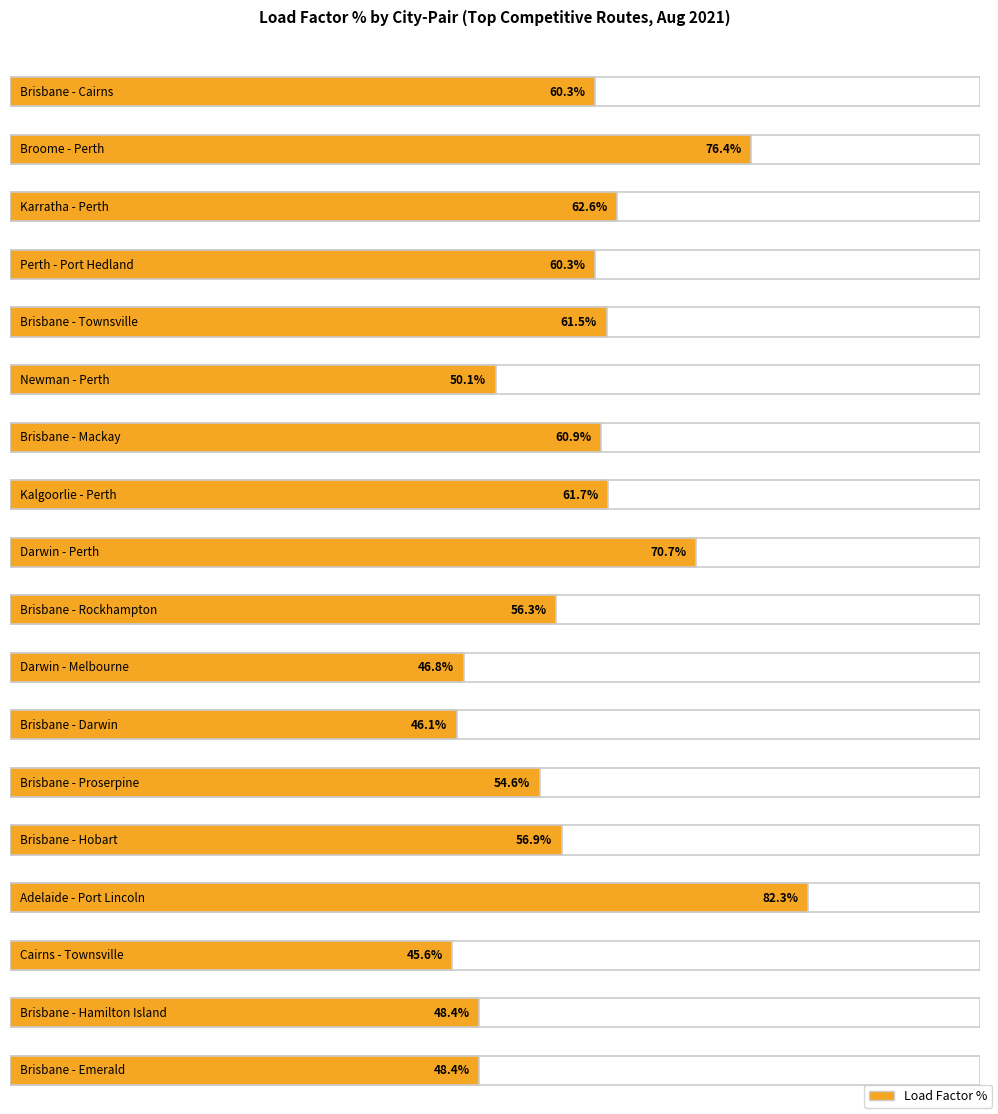

How many data points are less than 60?

9